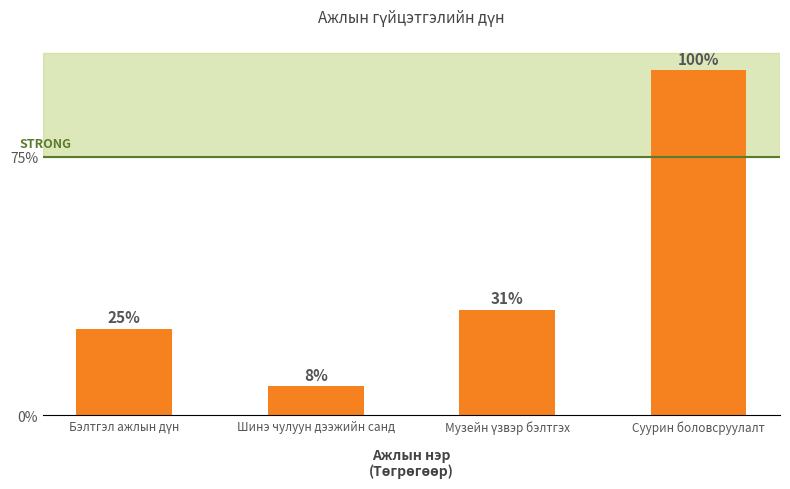

True or false: the data shows 8.3 at Шинэ чулуун дээжийн санд.

True